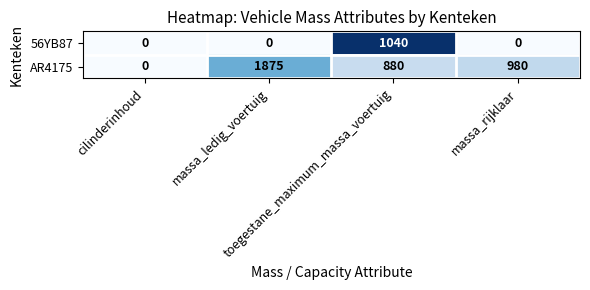

What is the maximum value shown in the chart?

1875